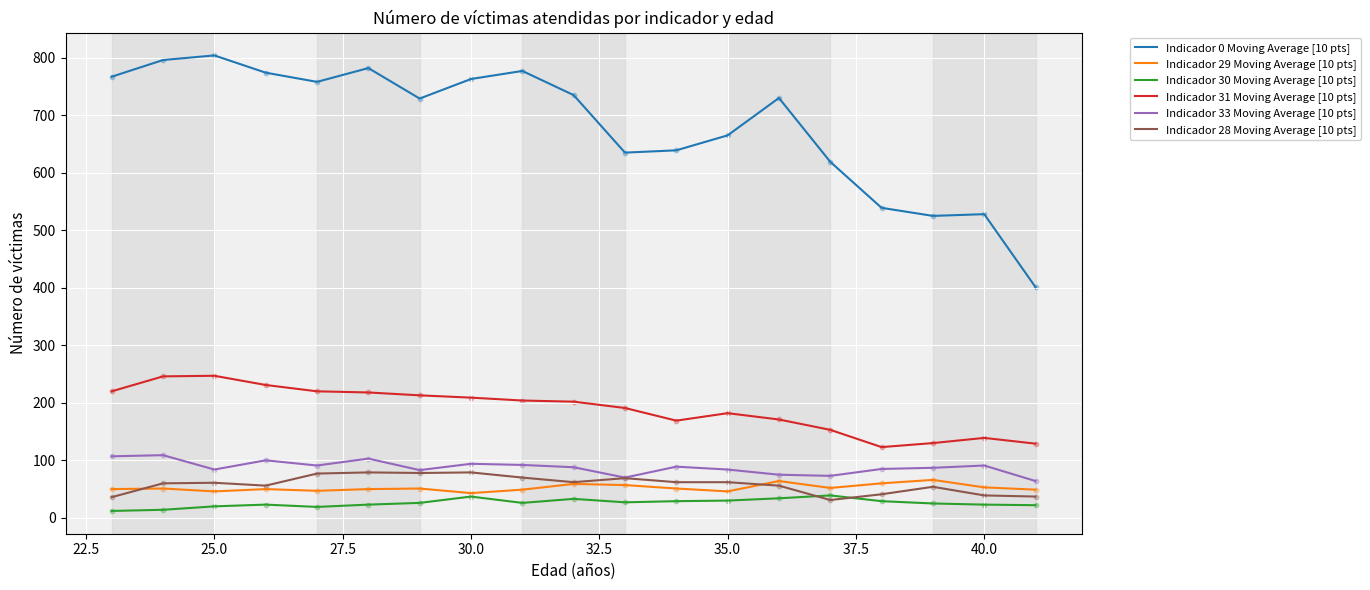

What are all the series names shown in the legend?

Indicador 0 Moving Average [10 pts], Indicador 29 Moving Average [10 pts], Indicador 30 Moving Average [10 pts], Indicador 31 Moving Average [10 pts], Indicador 33 Moving Average [10 pts], Indicador 28 Moving Average [10 pts]